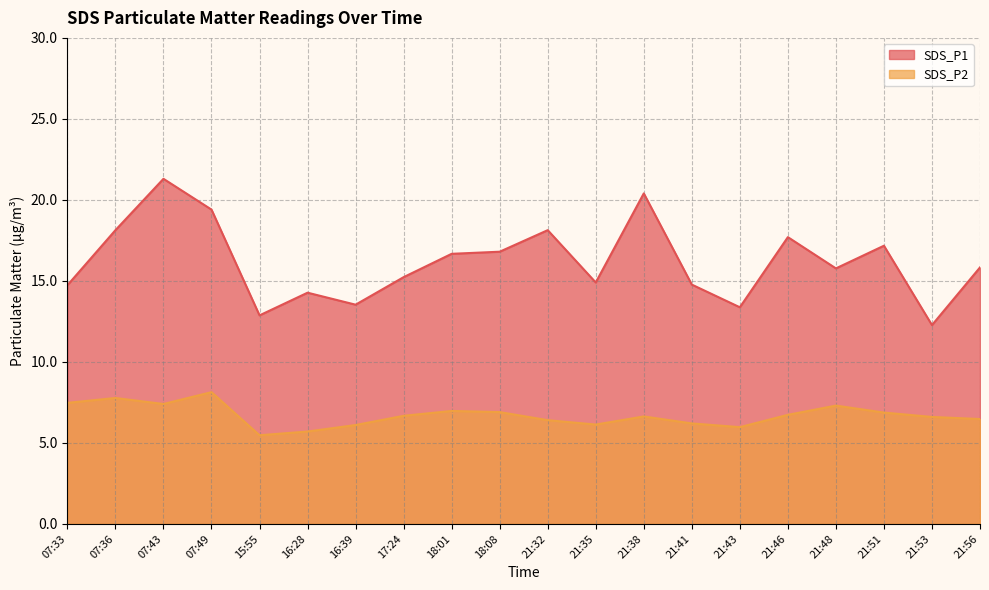

Which label corresponds to the smallest value in the chart?

15:55